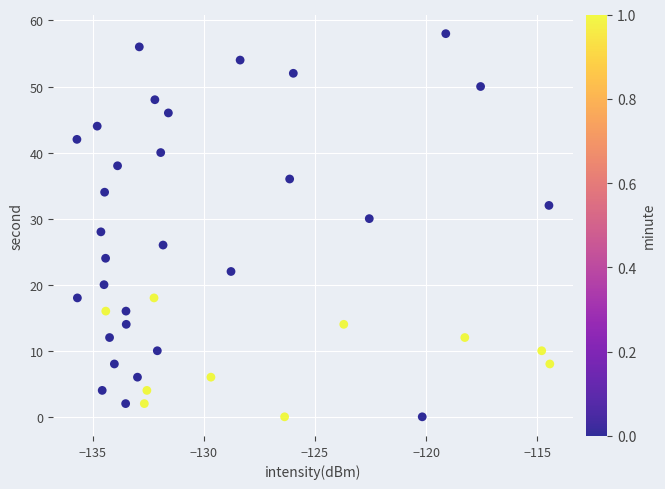

What is the range of Y values (max minus min)?

58